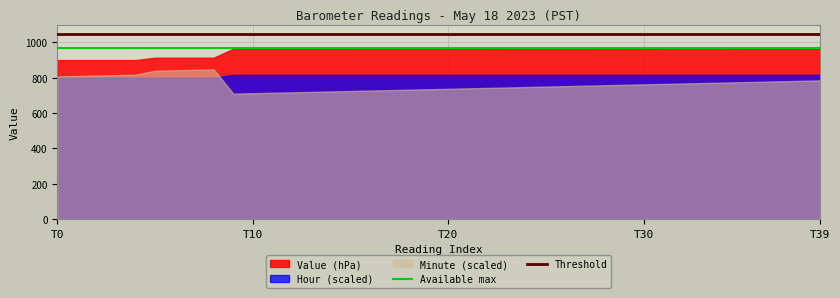

How many lines are shown in the chart?

3